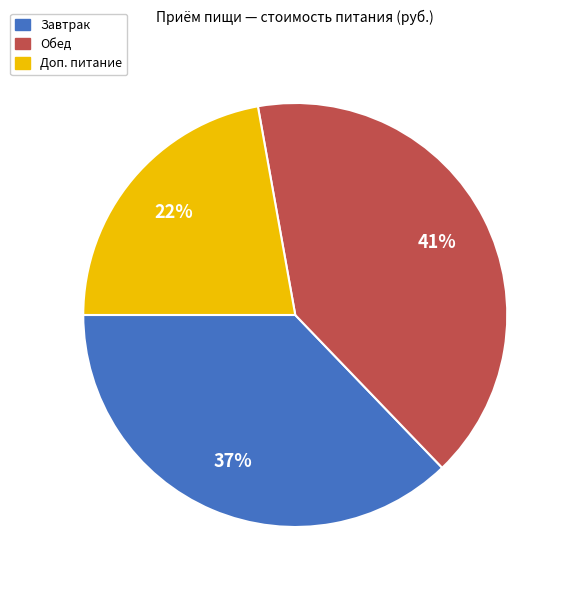

True or false: Завтрак accounts for 28% of the total.

False